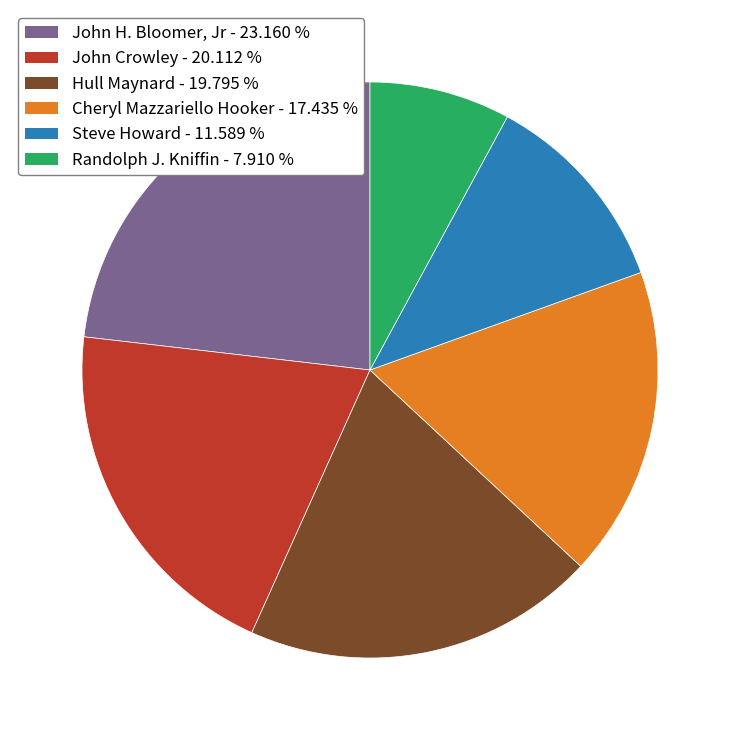

Which slice is the smallest?

Randolph J. Kniffin - 7.910 %